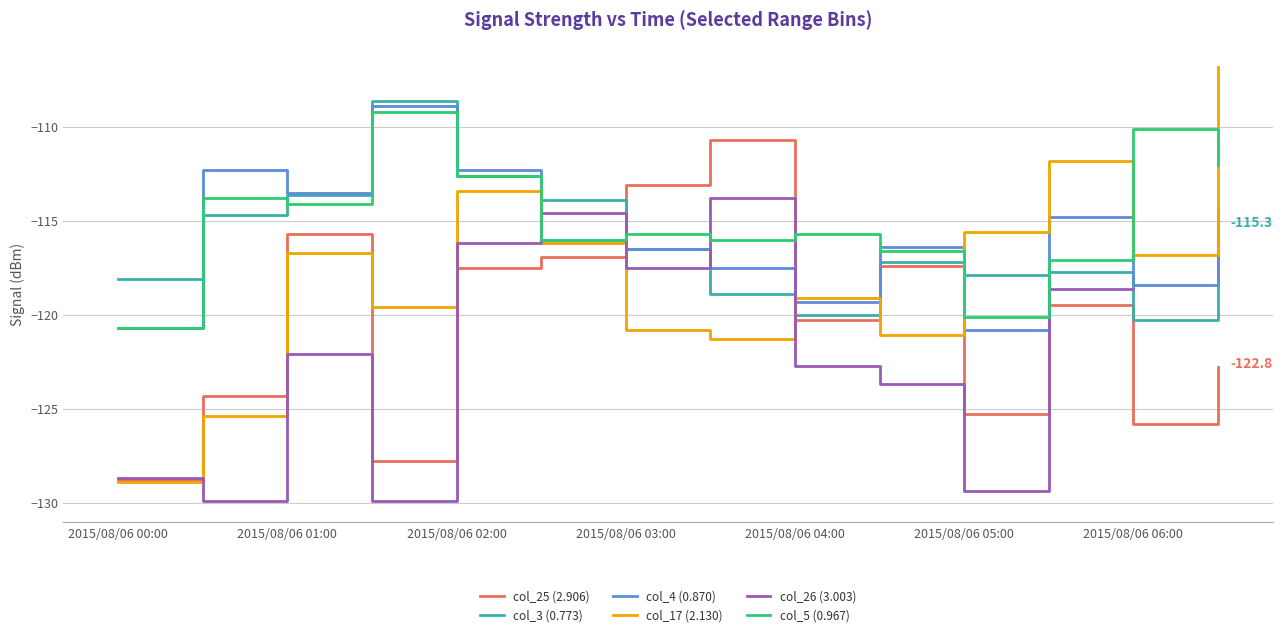

Is it true that col_4 (0.870) equals -118.4 at 2015/08/06 06:00?

True